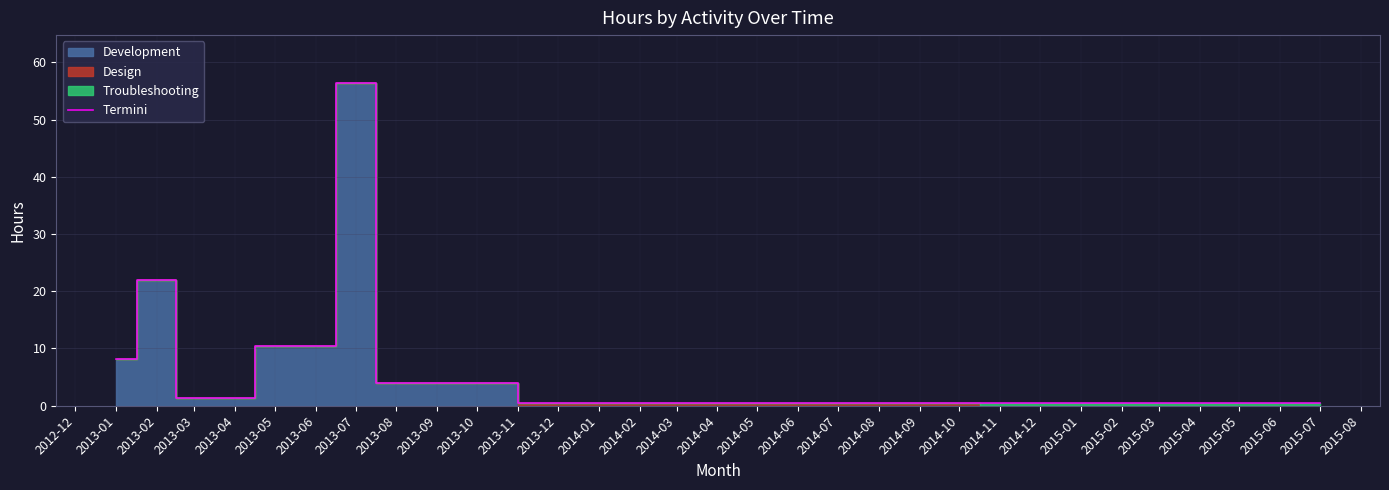

Is it true that Termini equals 0.5 at 2014-02?

True